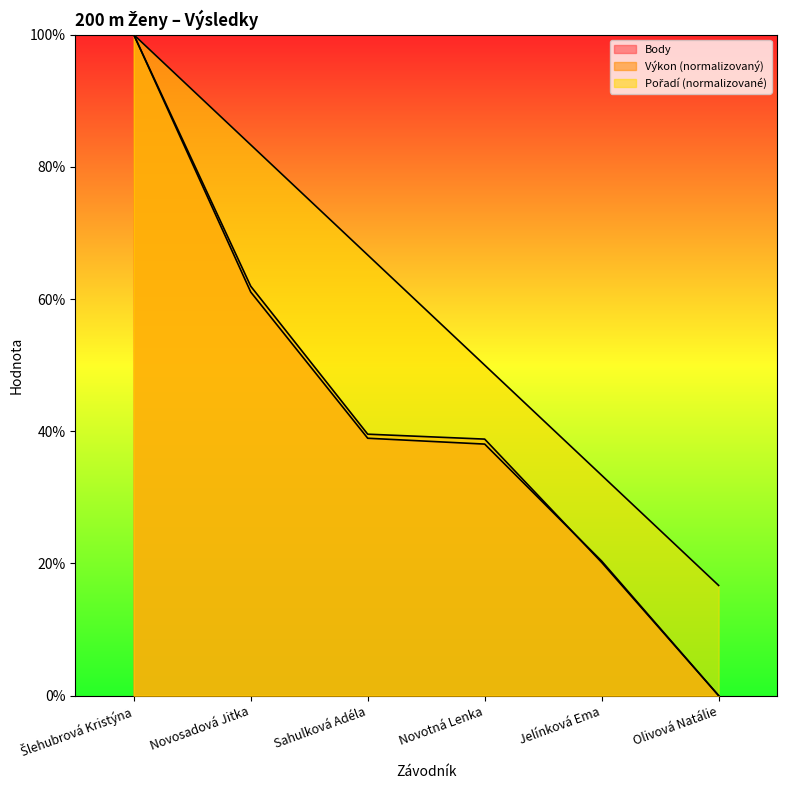

What is the sum of the Pořadí values at Novosadová Jitka and Jelínková Ema?

116.7